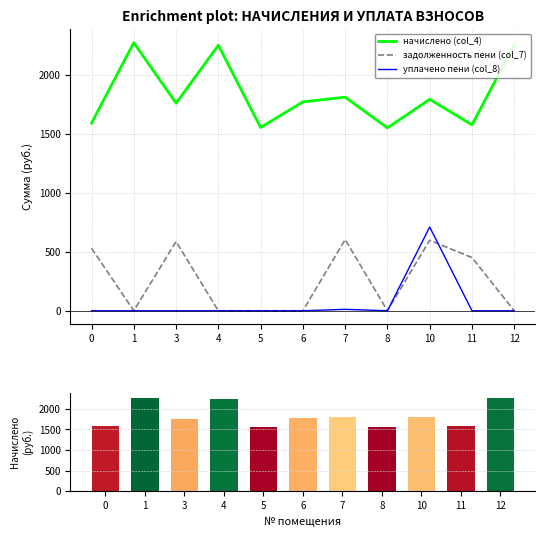

What is the maximum value shown in the chart?

2272.9